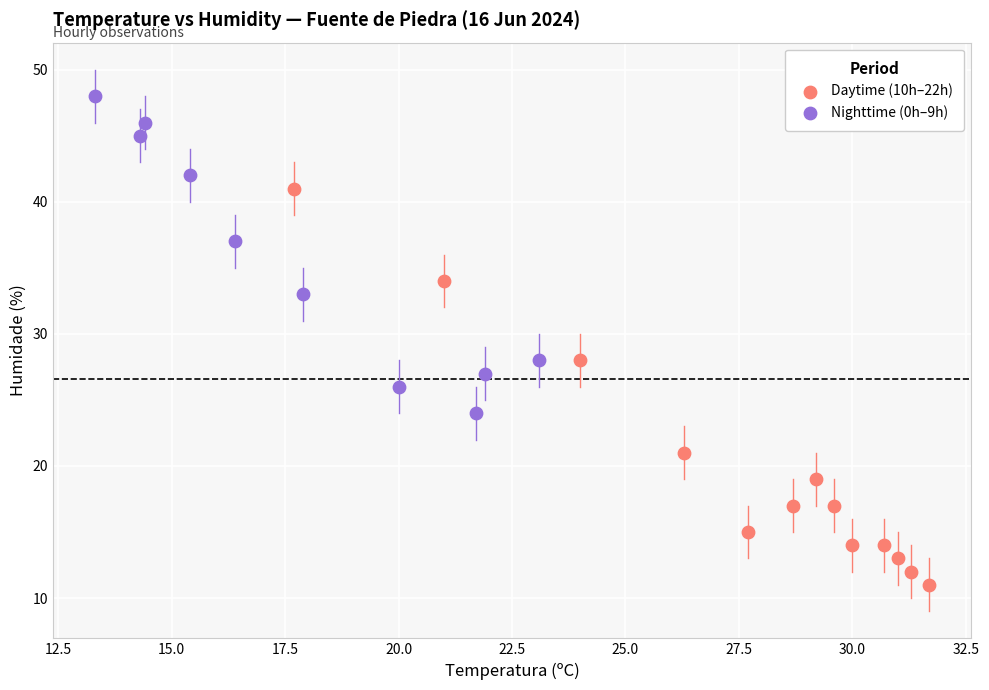

Which series has the largest Y range (max minus min)?

Daytime (10h–22h)